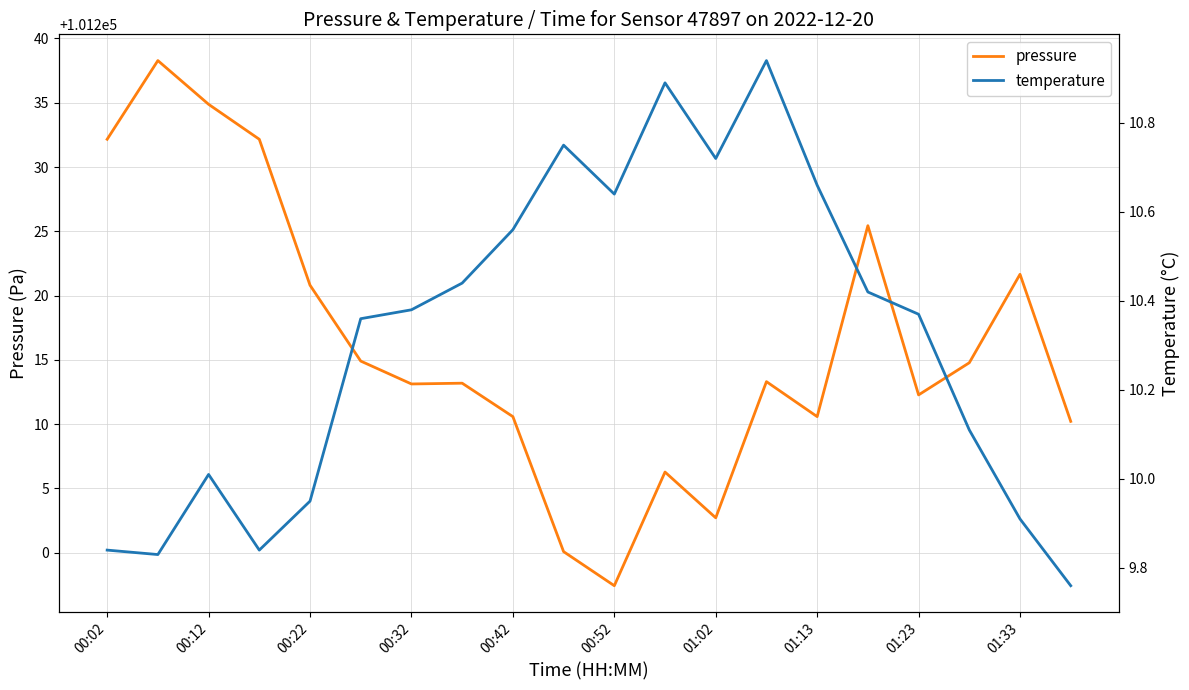

What are all the series names shown in the legend?

pressure, temperature